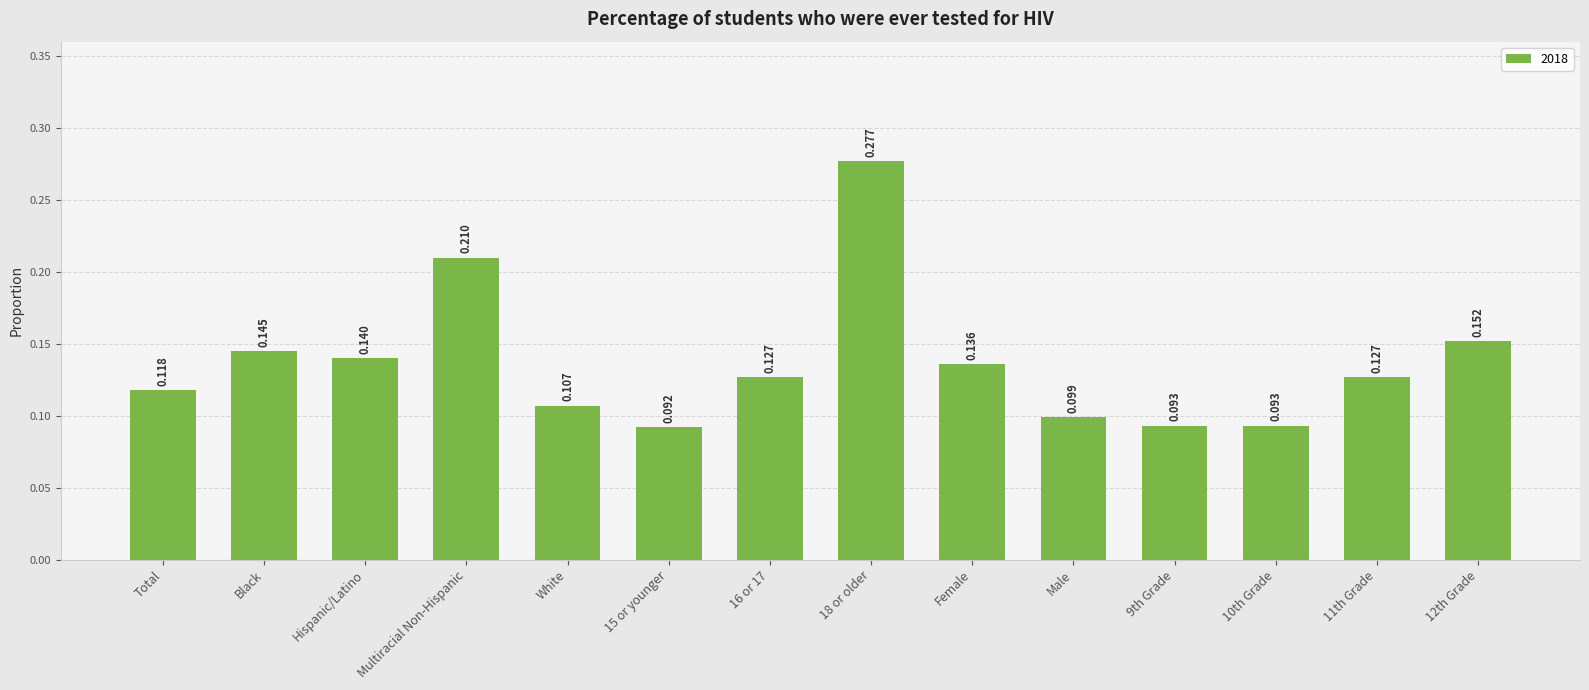

Which category has the highest value across all series?

18 or older